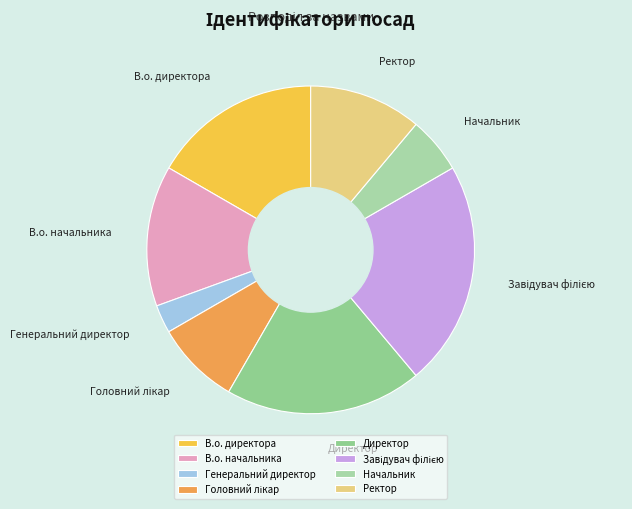

Count the number of slices in the pie.

8